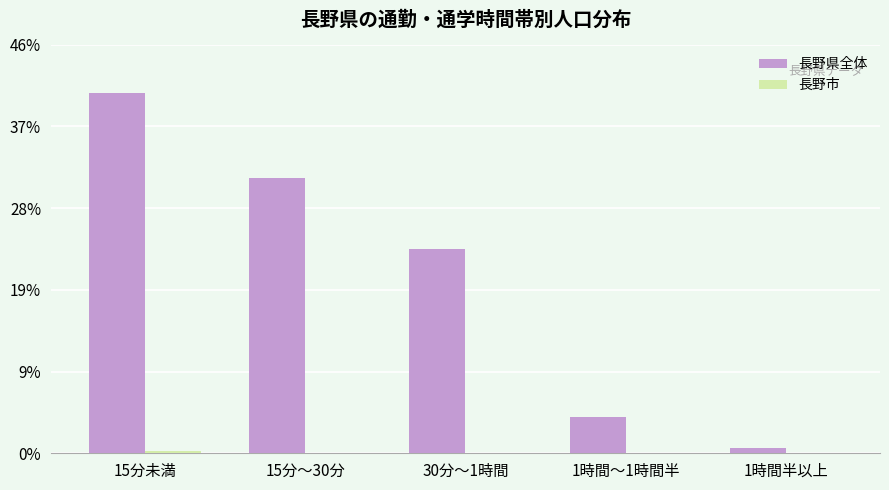

The 長野市 series shows 9 at 15分未満. True or false?

False